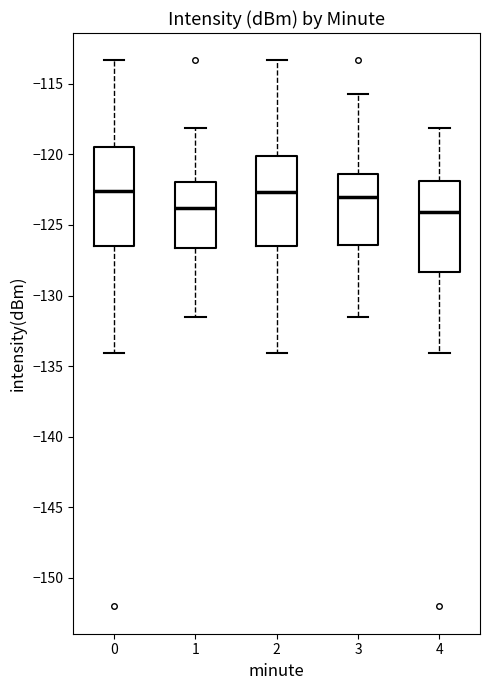

Reading left to right, read every box against the y-axis: the position of its median line, the range the box covers, and the ends of its whiskers. The values are not printed on the chart, so give them approximately, as read against the axis.

0: median -122.5, box -126.5 to -119.5, whiskers -134.0 to -113.5
1: median -124.0, box -126.5 to -122.0, whiskers -131.5 to -118.0
2: median -122.5, box -126.5 to -120.0, whiskers -134.0 to -113.5
3: median -123.0, box -126.5 to -121.5, whiskers -131.5 to -116.0
4: median -124.0, box -128.5 to -122.0, whiskers -134.0 to -118.0